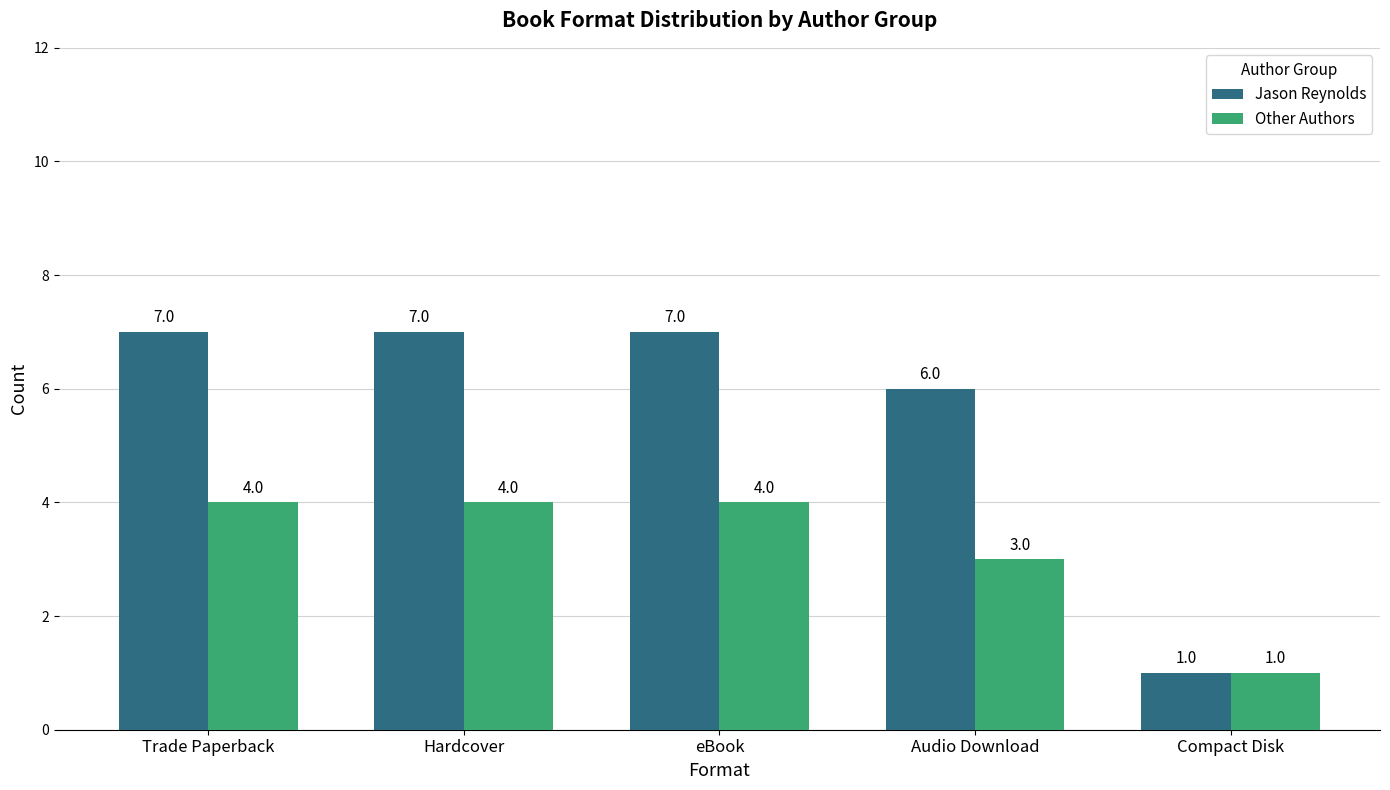

What is the sum of all Other Authors values?

16